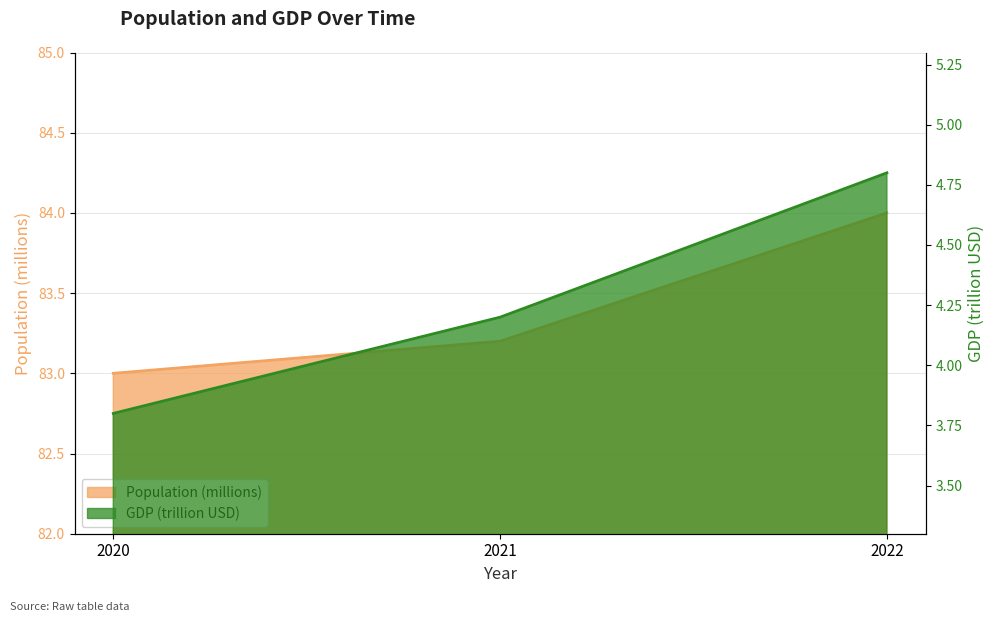

Which series has the widest spread of values?

Population (millions)